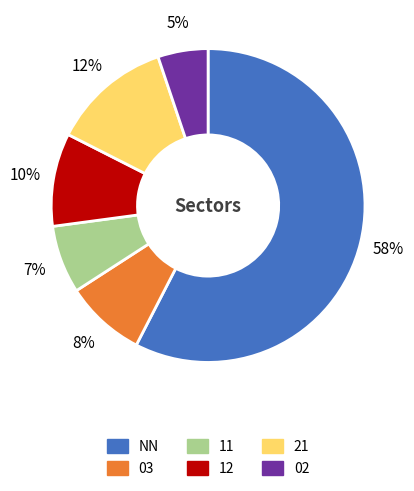

How many segments does this pie chart have?

6